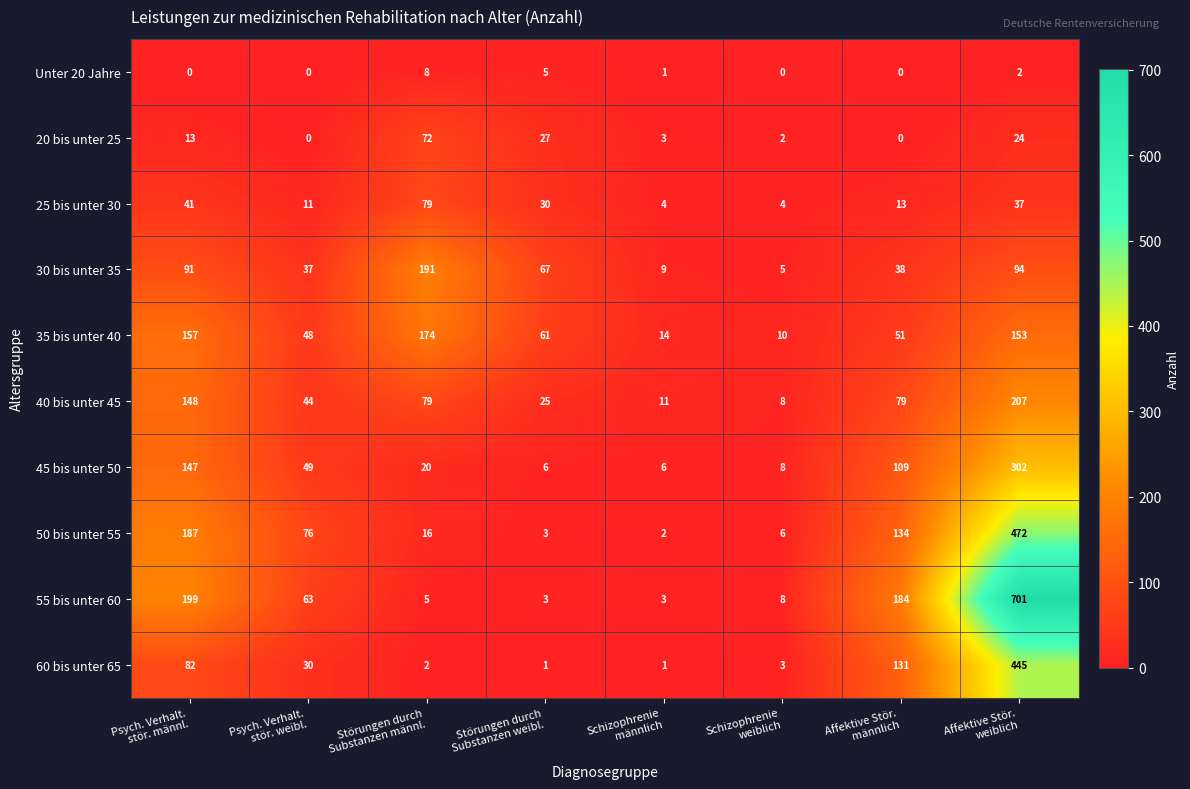

List the series in order of their peak value, highest first.

55 bis unter 60, 50 bis unter 55, 60 bis unter 65, 45 bis unter 50, 40 bis unter 45, 30 bis unter 35, 35 bis unter 40, 25 bis unter 30, 20 bis unter 25, Unter 20 Jahre